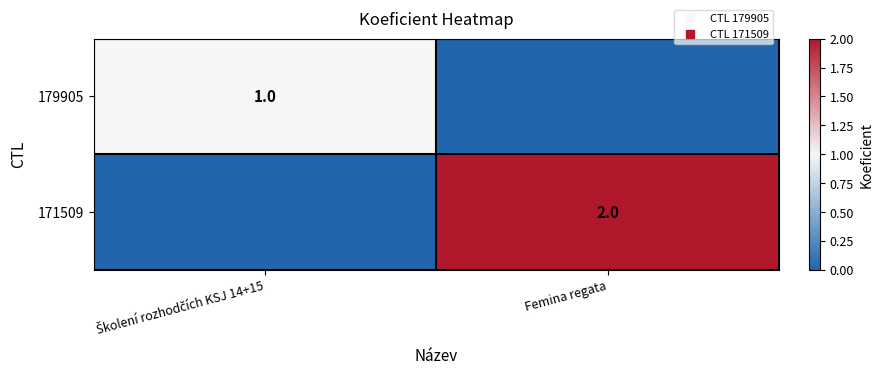

What is the difference between the maximum and minimum values in the 171509 series?

2